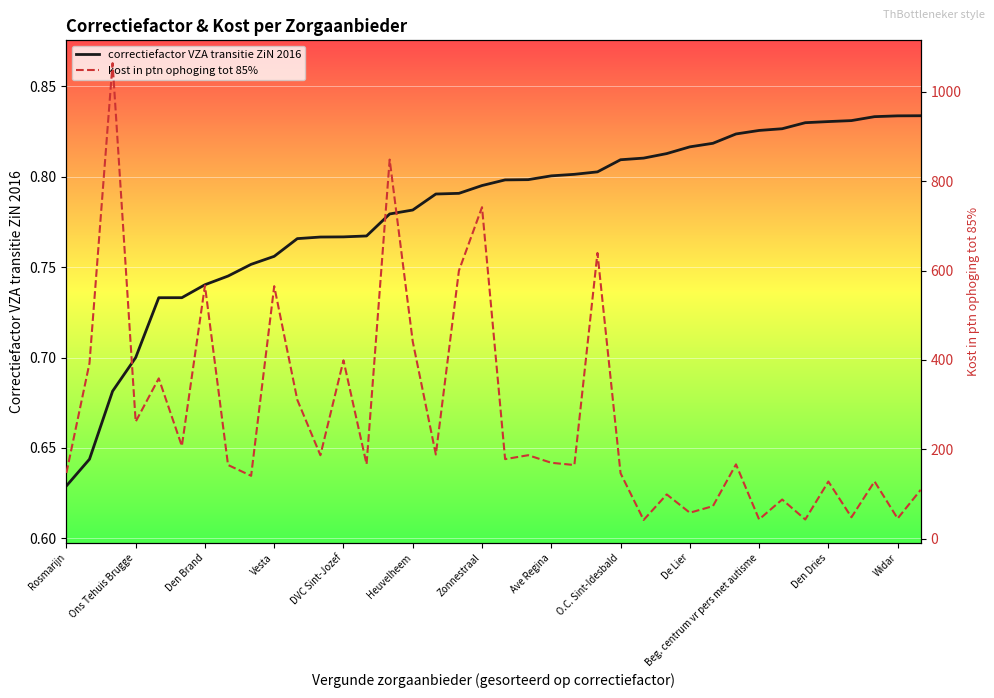

At which label is correctiefactor VZA transitie ZiN 2016 closest to 0?

Rosmarijn